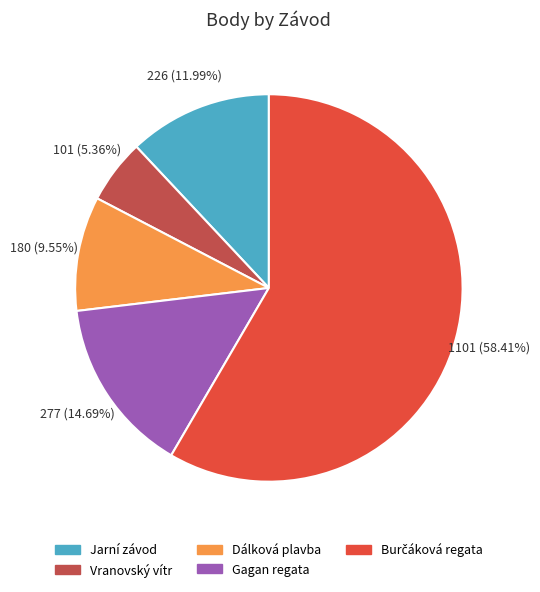

Does Jarní závod represent more than half of the total?

No